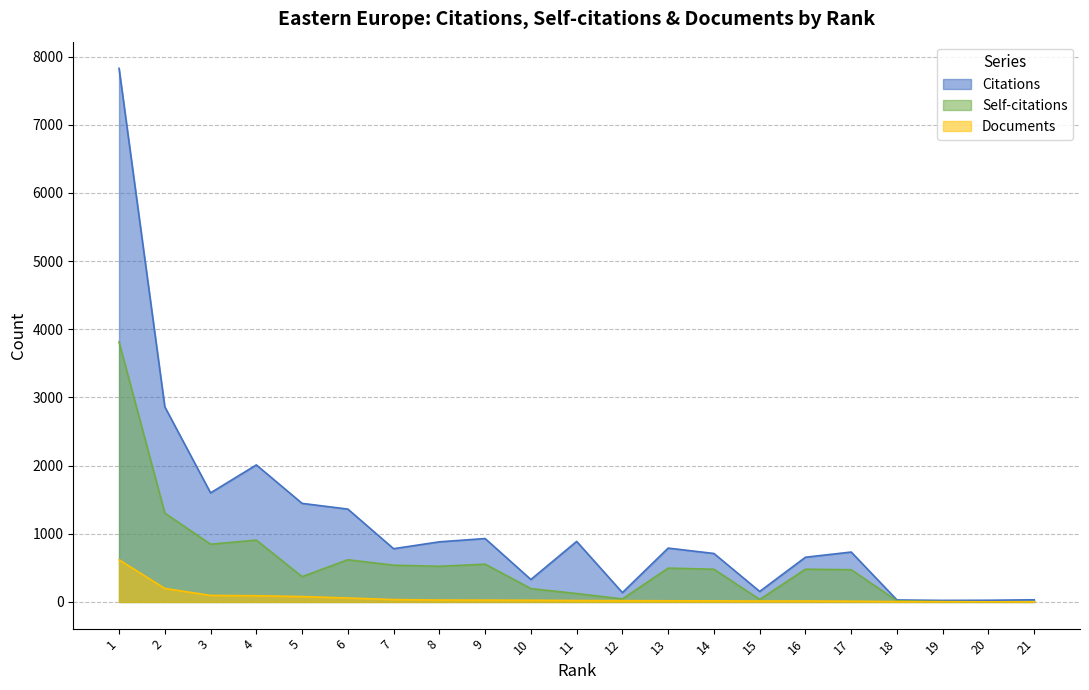

How many data points does each series have?

21